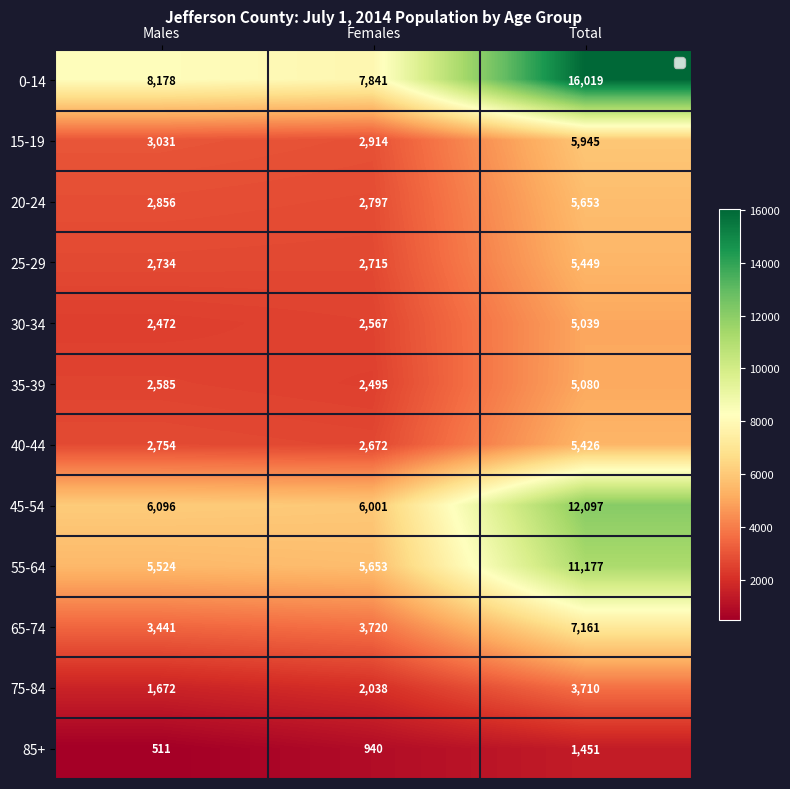

Which series has the largest total across all categories?

0-14